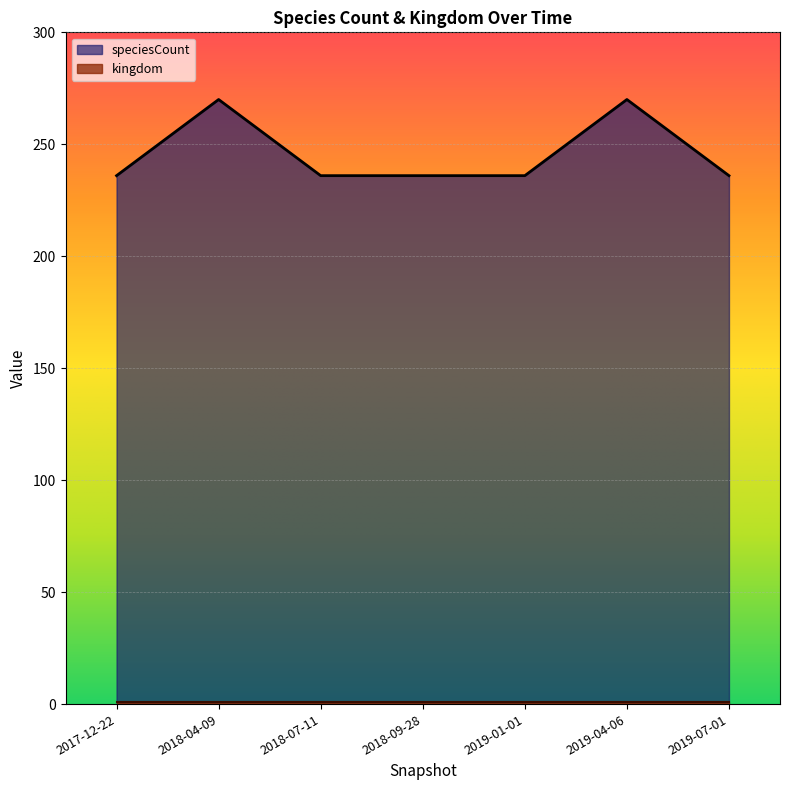

What is the label of the 7th point from the left?

2019-07-01